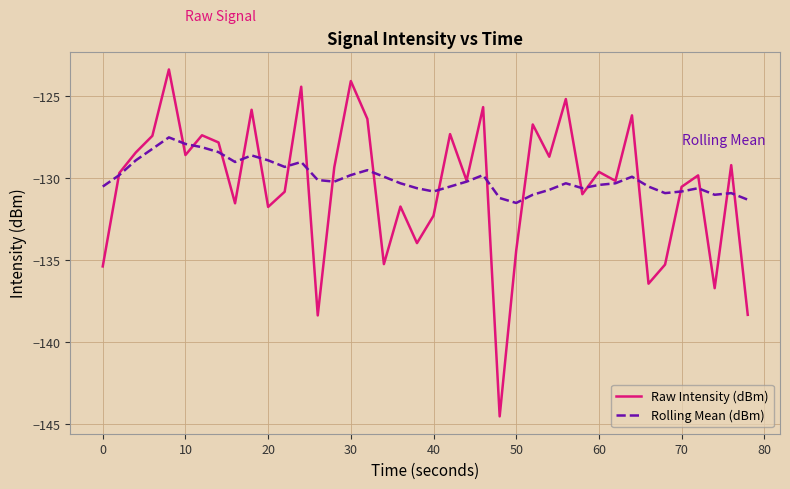

After their last crossing, which series has the higher values: Raw Intensity (dBm) or Rolling Mean (dBm)?

Rolling Mean (dBm)